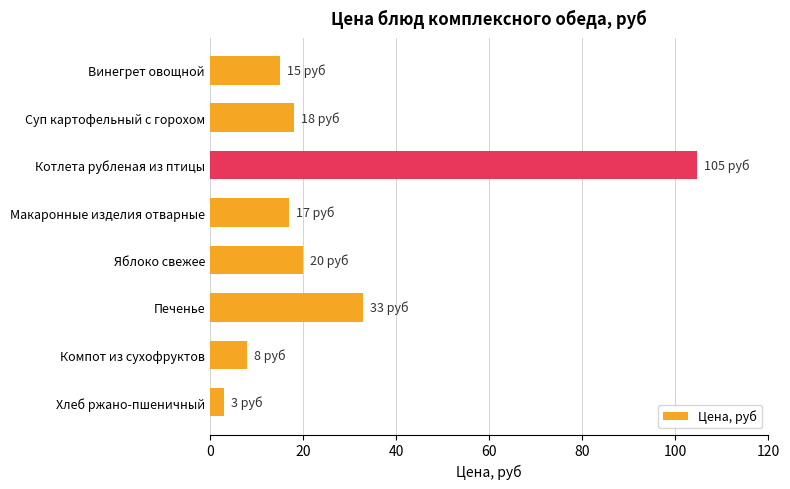

What is the value of the 4th bar from the top?

17.0